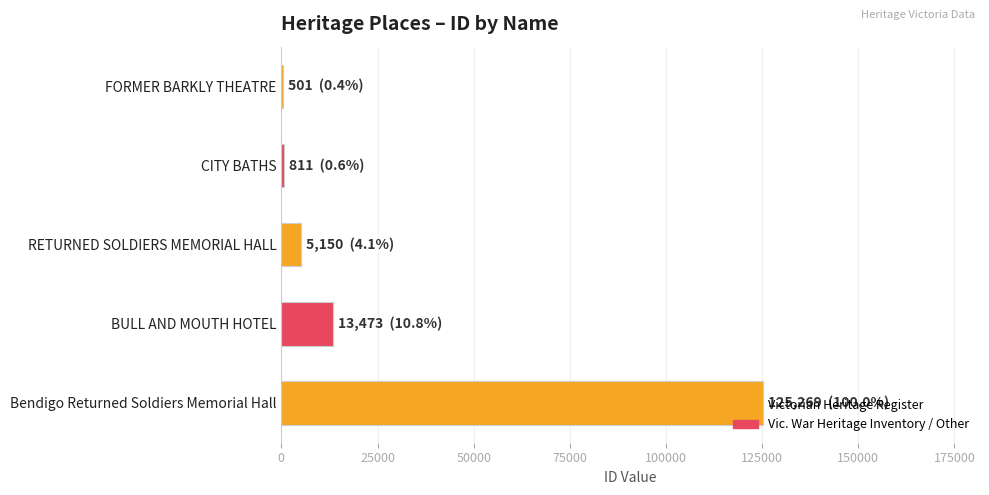

At which category does the chart reach its peak across all series?

Bendigo Returned Soldiers Memorial Hall